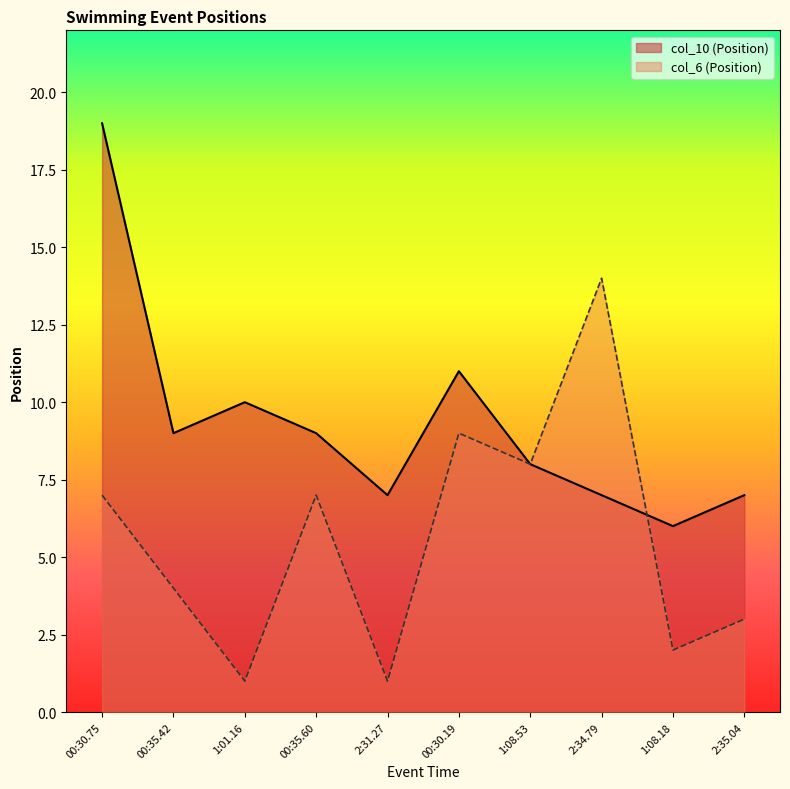

True or false: col_10 (Position) has more than 1 interior local peaks.

True